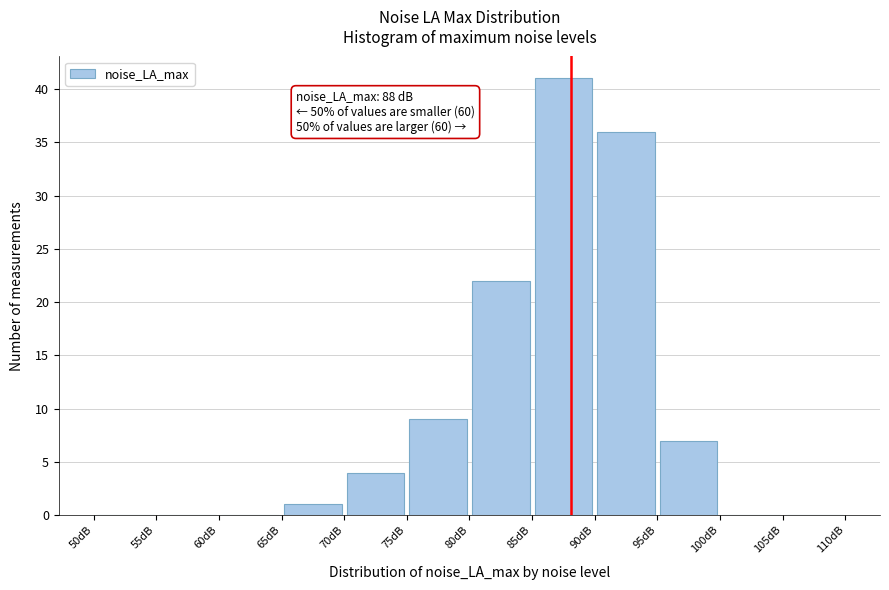

Over which range of the x-axis is the bar tallest?

85 to 90